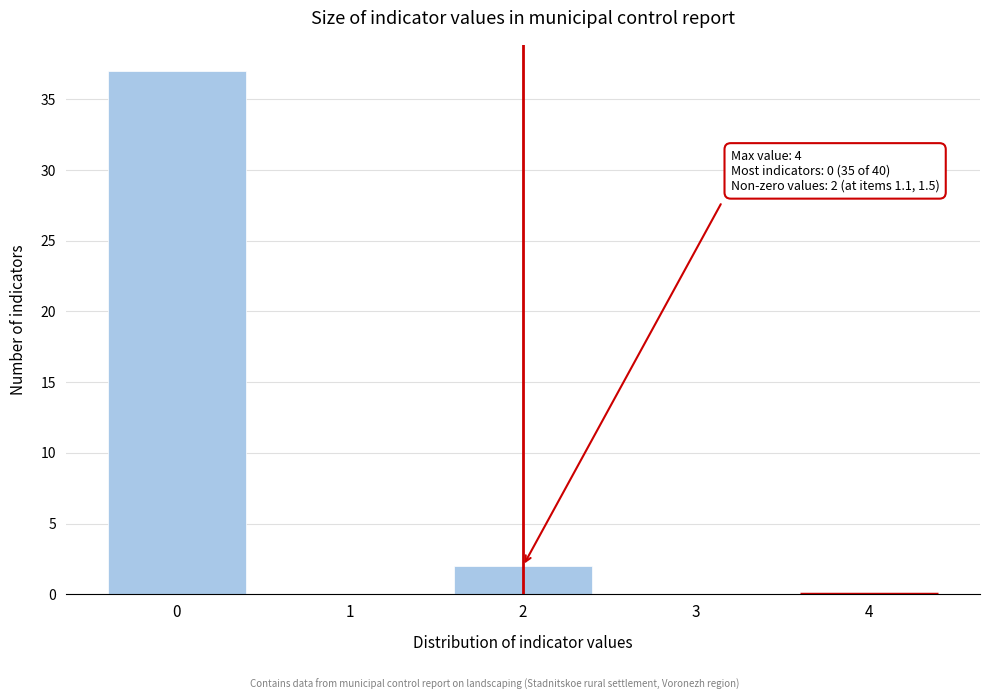

Reading left to right, extract all data points from this chart.

0=37	1=0	2=2	3=0	4=0